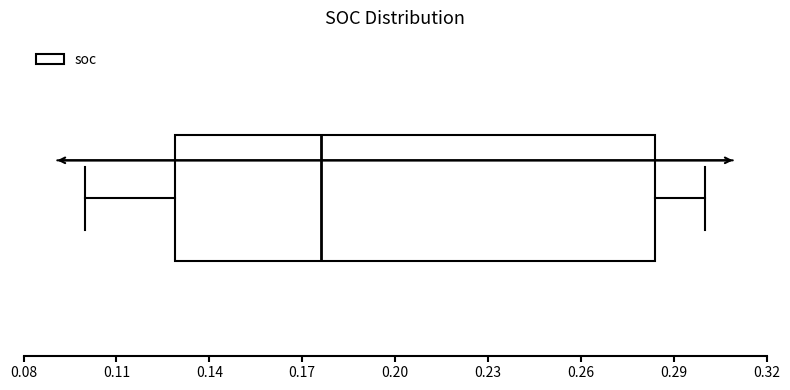

Where is the right edge of the box on the x-axis? The values are not printed on the chart, so give them approximately, as read against the axis.

0.285